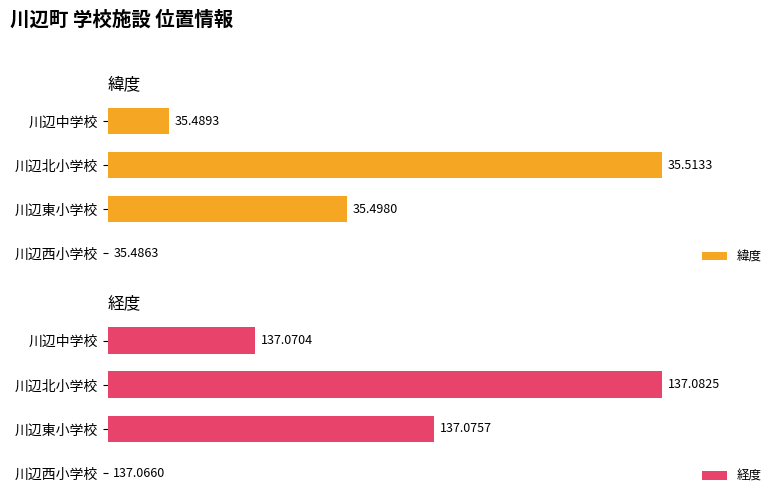

What are all the series names shown in the legend?

緯度, 経度